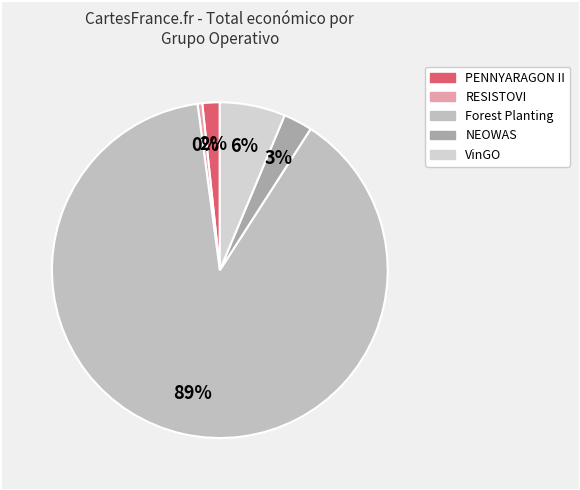

What is the largest slice in the pie chart?

Forest Planting